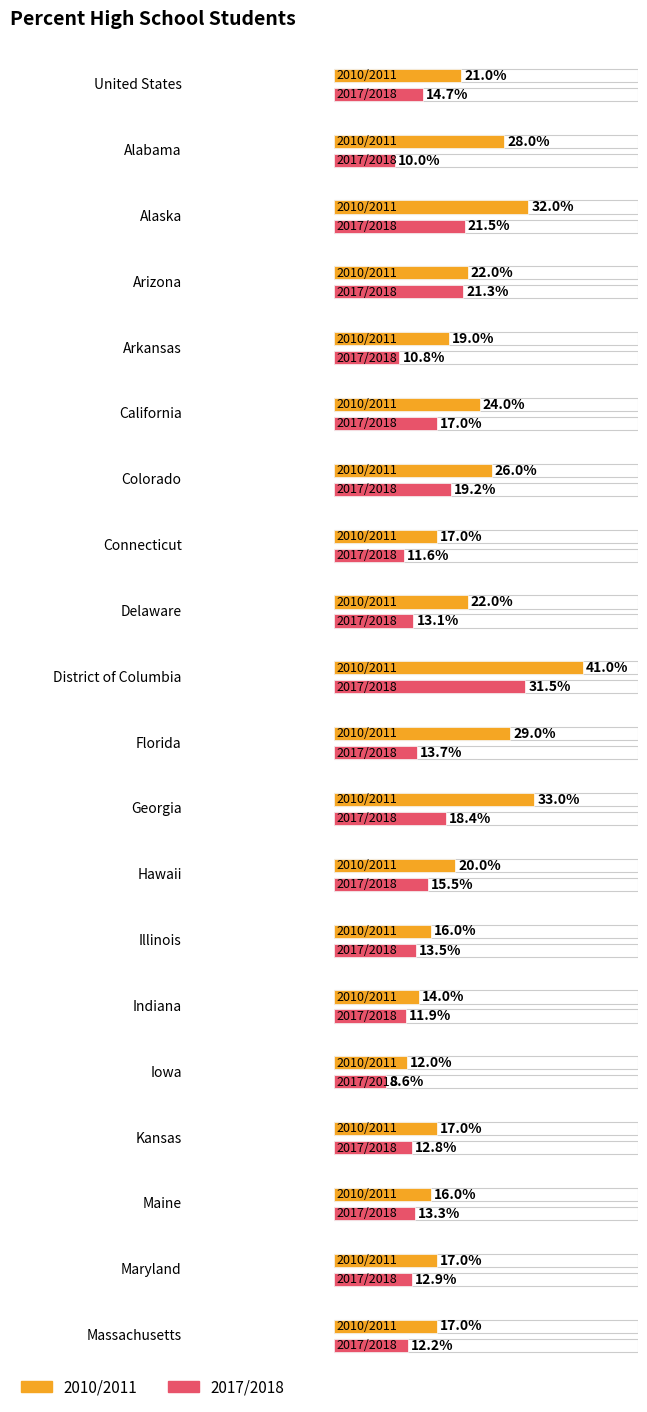

The 2017/2018 series shows 6.3 at Indiana. True or false?

False